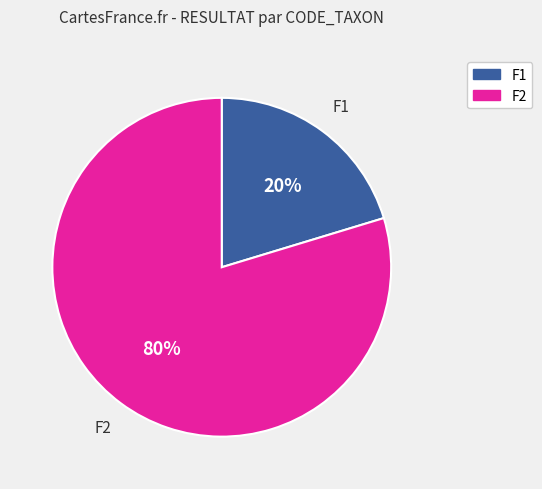

To the nearest percent, what is the average slice percentage?

50%